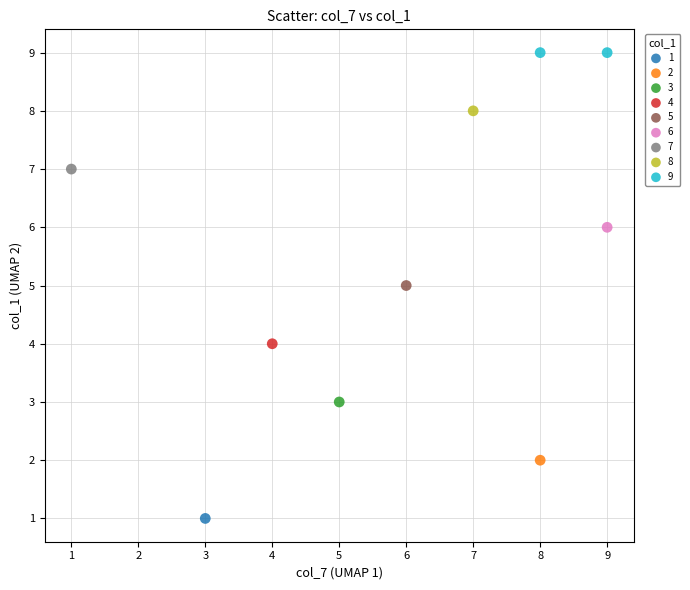

What are all the series names shown in the legend?

1, 2, 3, 4, 5, 6, 7, 8, 9